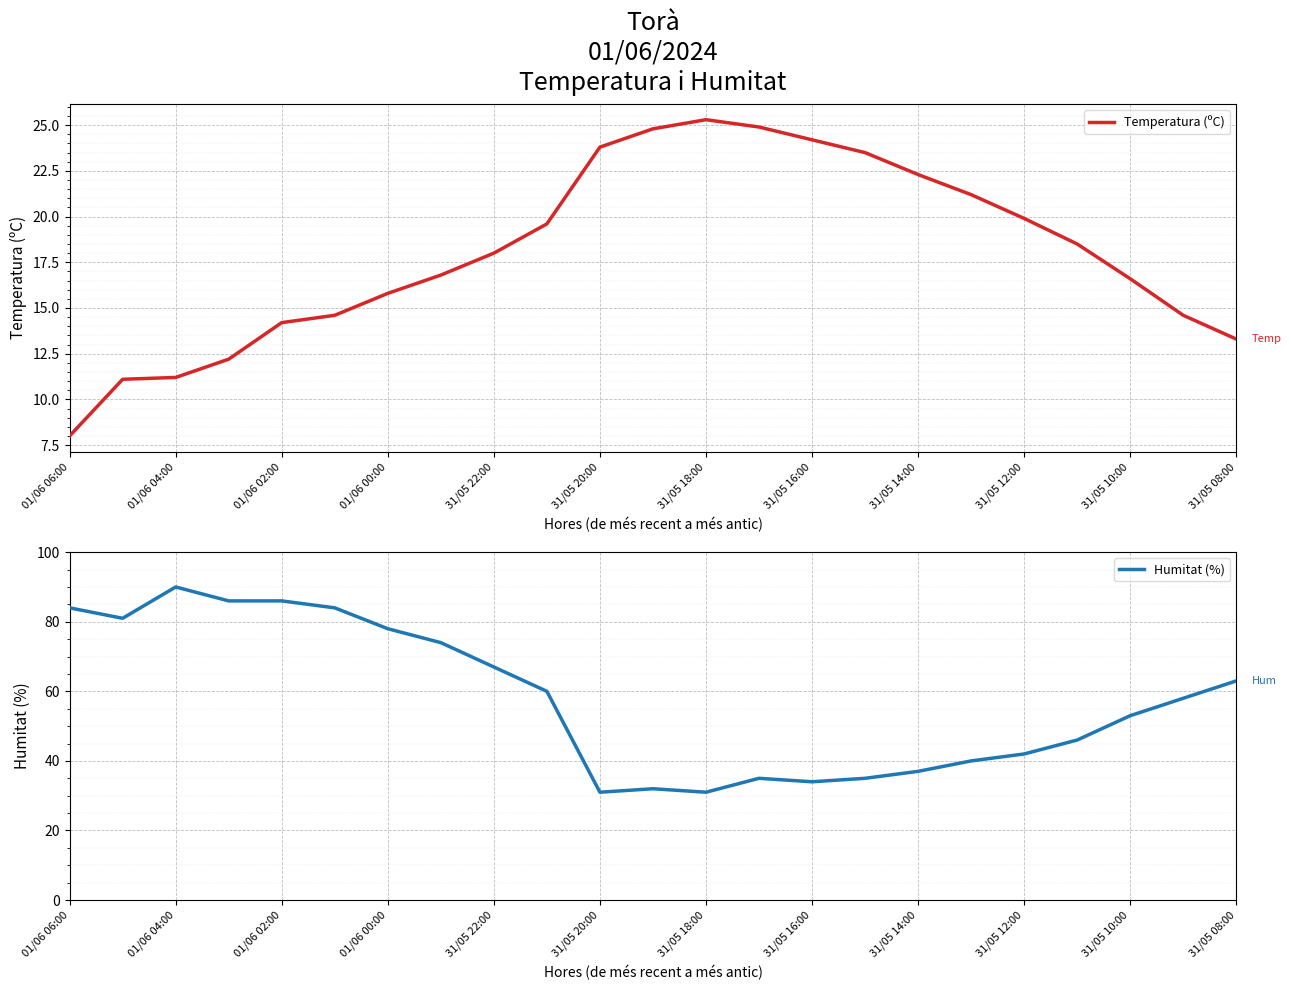

What is the minimum value for Temperatura (ºC)?

8.0